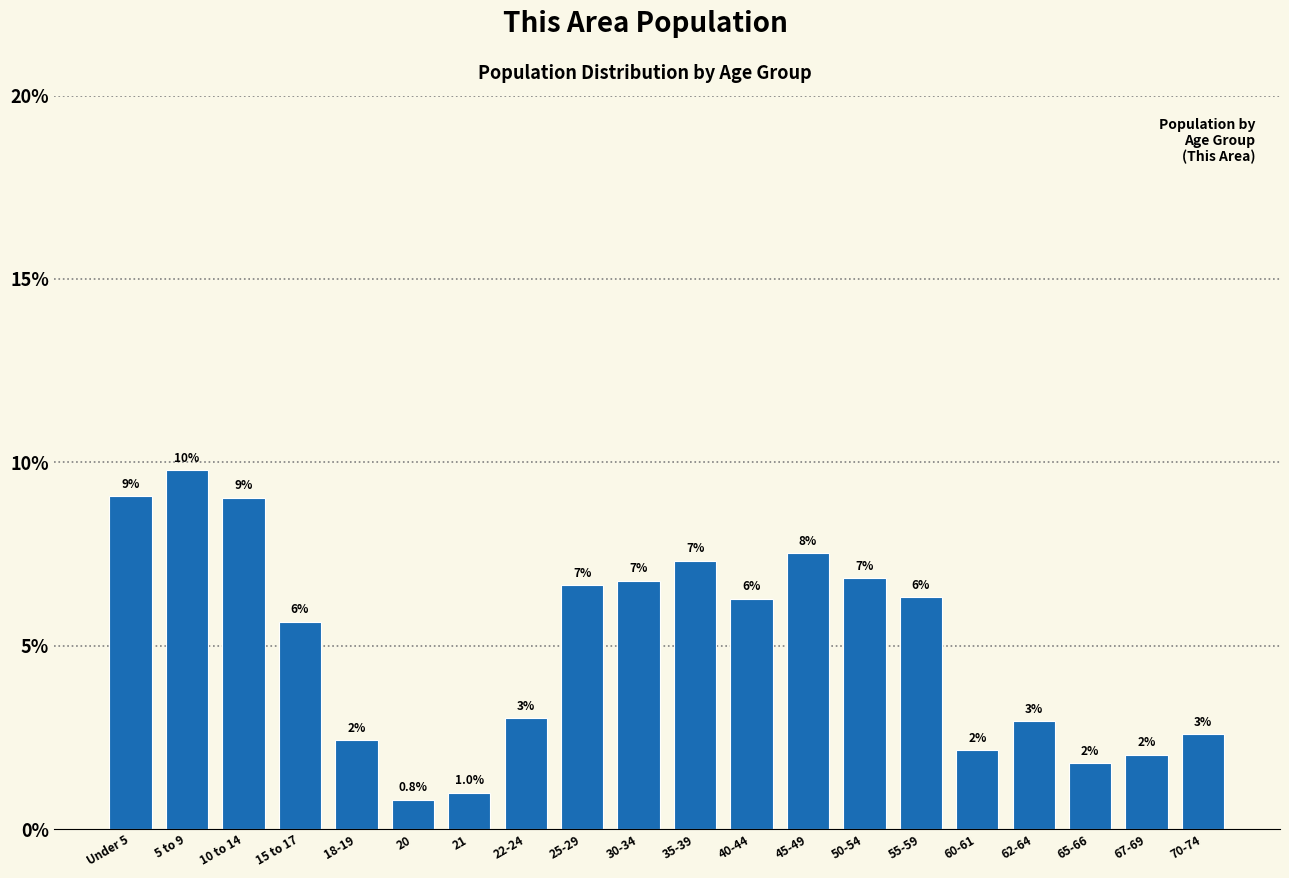

What is the difference between the maximum and minimum values?

9.0